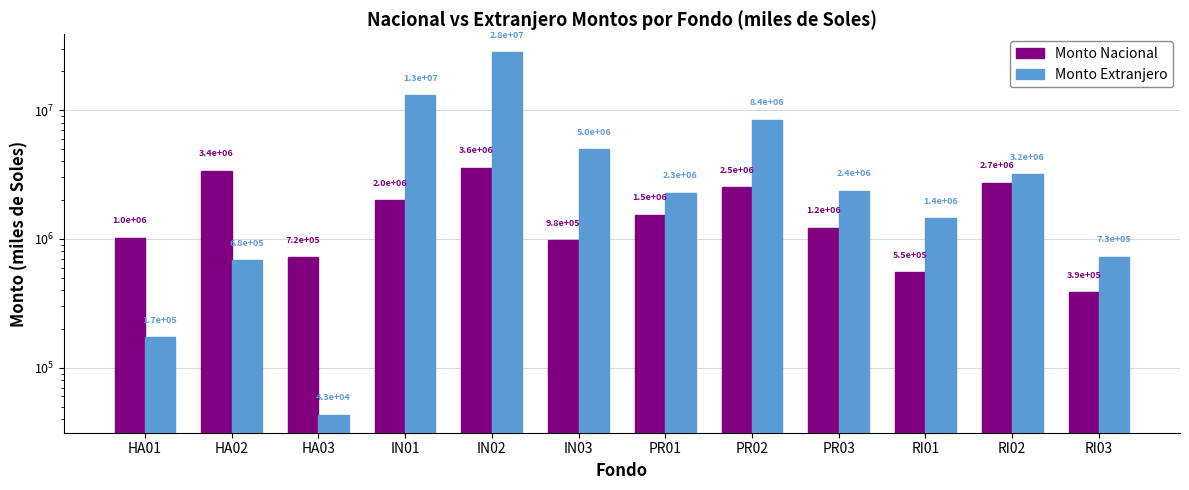

List the series in order of their peak value, highest first.

Monto Extranjero, Monto Nacional